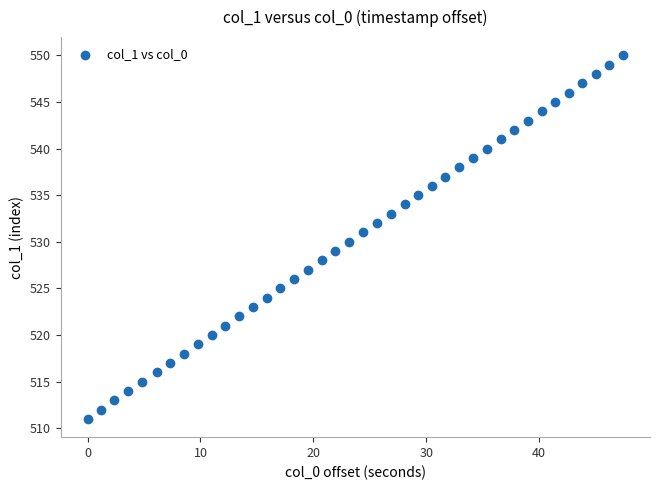

What is the range of Y values (max minus min)?

39